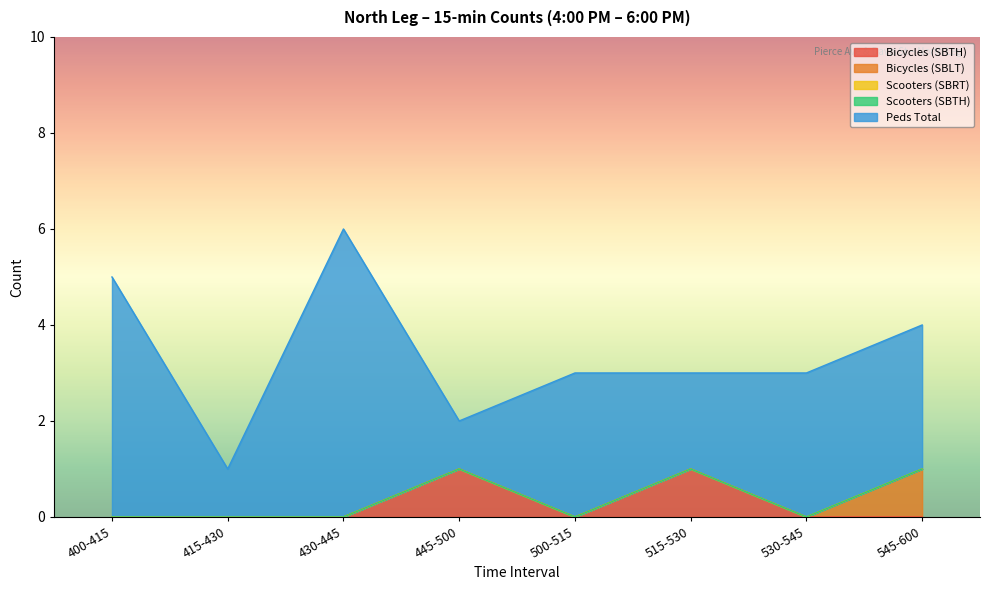

Where is Bicycles (SBTH) nearest to the value 0?

400-415